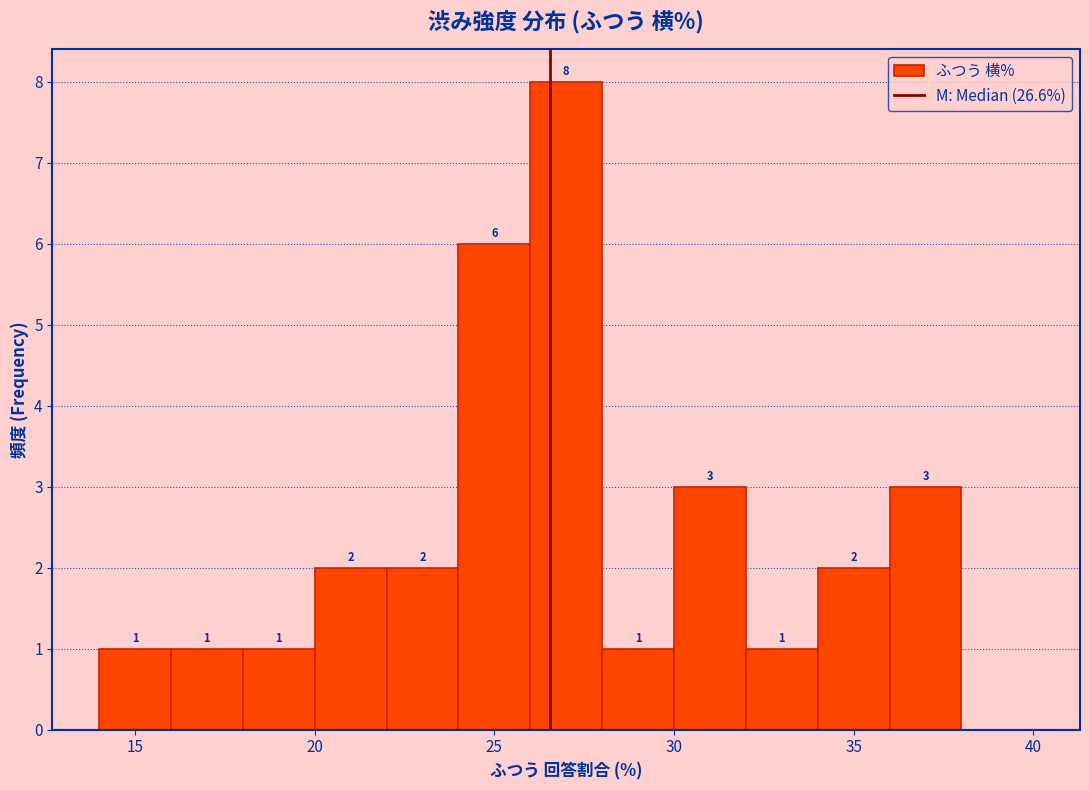

Which range on the x-axis has the tallest bar?

26 to 28